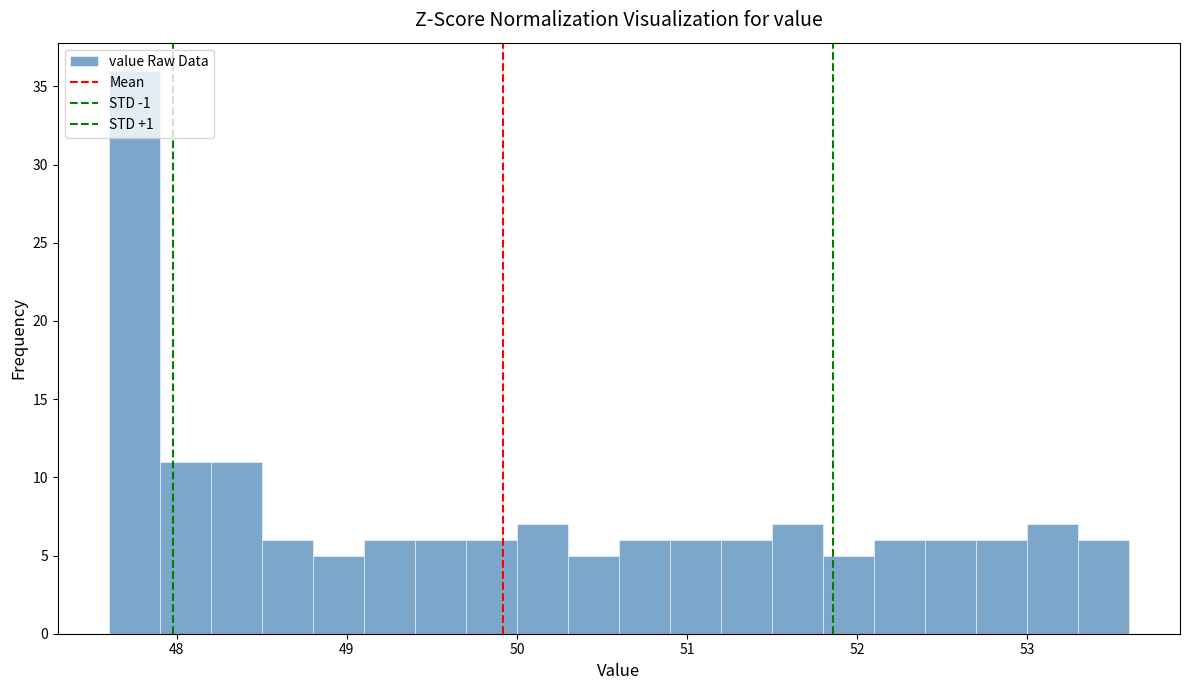

Around what value on the x-axis is the tallest bar? Give the approximate position of its centre, as read against the axis.

47.8